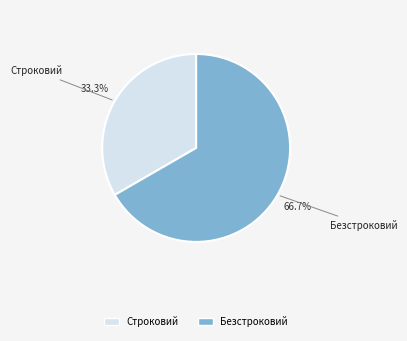

To the nearest percent, what is the difference between the Строковий and Безстроковий slice percentages?

33%